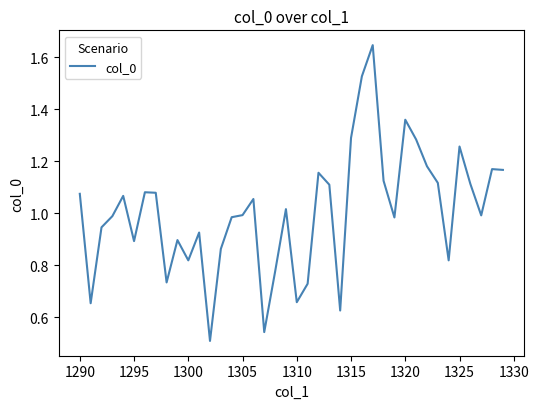

What is the minimum value shown in the chart?

0.5